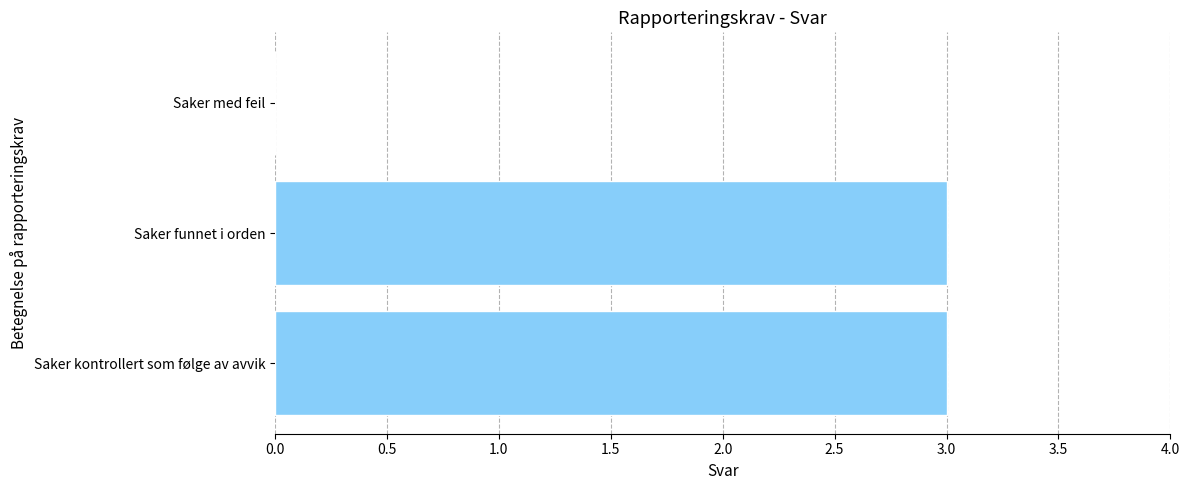

Reading bottom to top, list all the values displayed in this chart.

Saker kontrollert som følge av avvik=3	Saker funnet i orden=3	Saker med feil=0